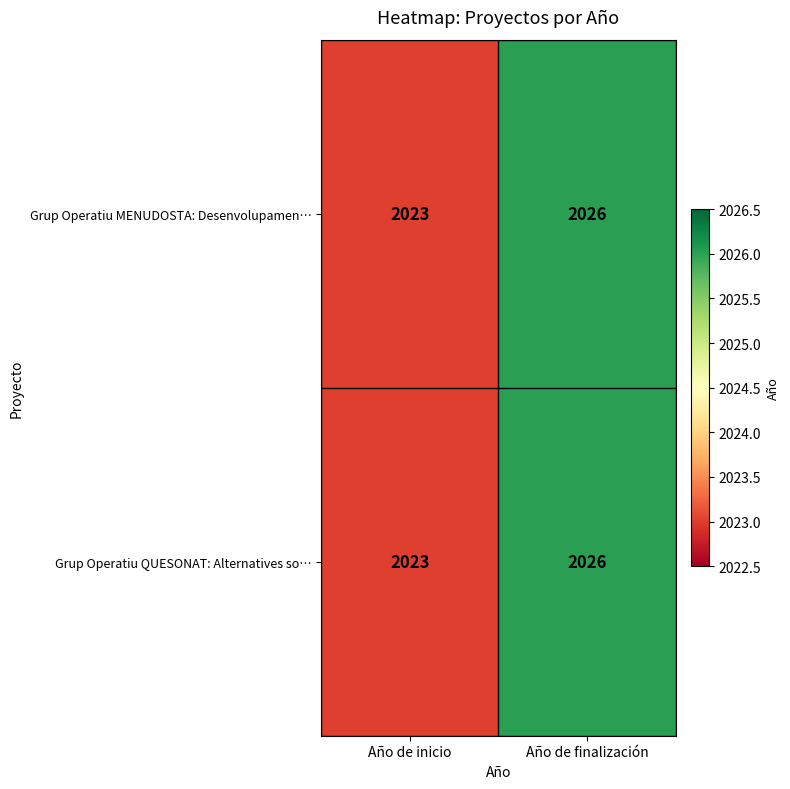

At which label does Grup Operatiu MENUDOSTA: Desenvolupamen… reach its peak?

Año de finalización